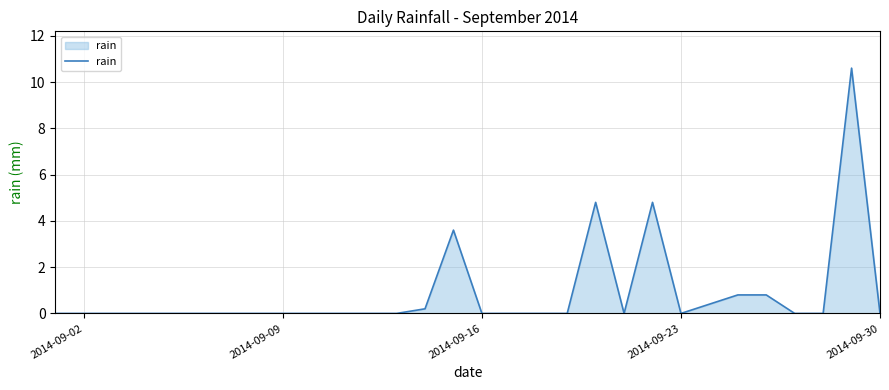

What is the difference between the maximum and minimum values?

10.6